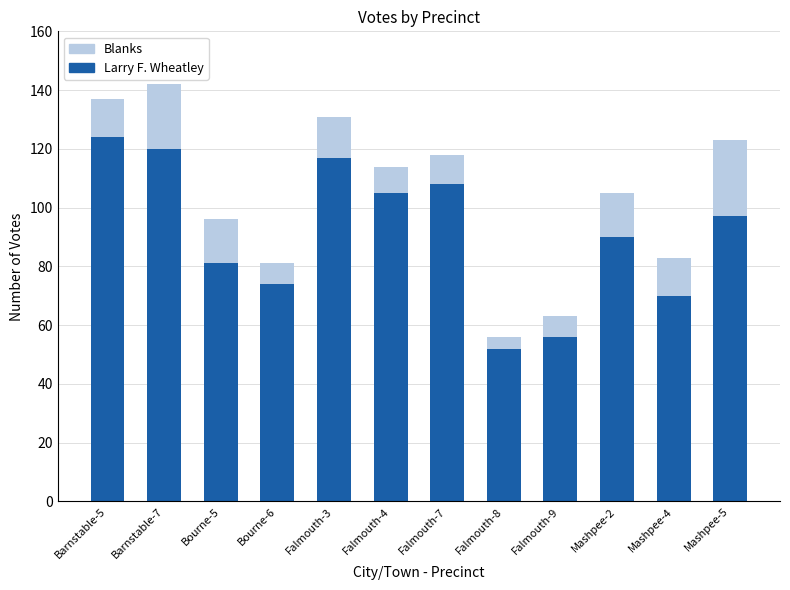

What is the total value across all series at Falmouth-3?

131